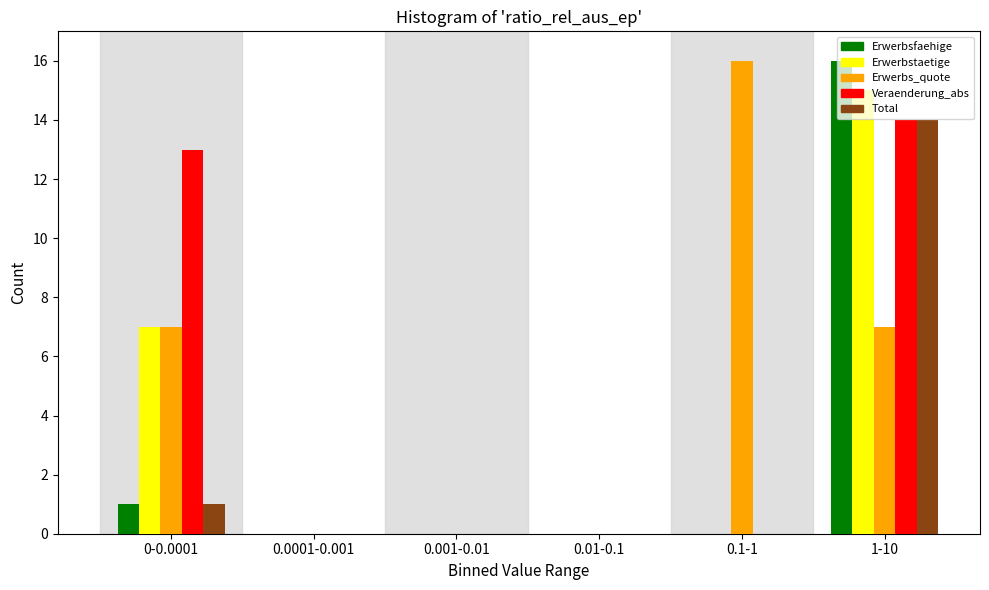

Which series changed the most between 0.001-0.01 and 1-10?

Erwerbsfaehige